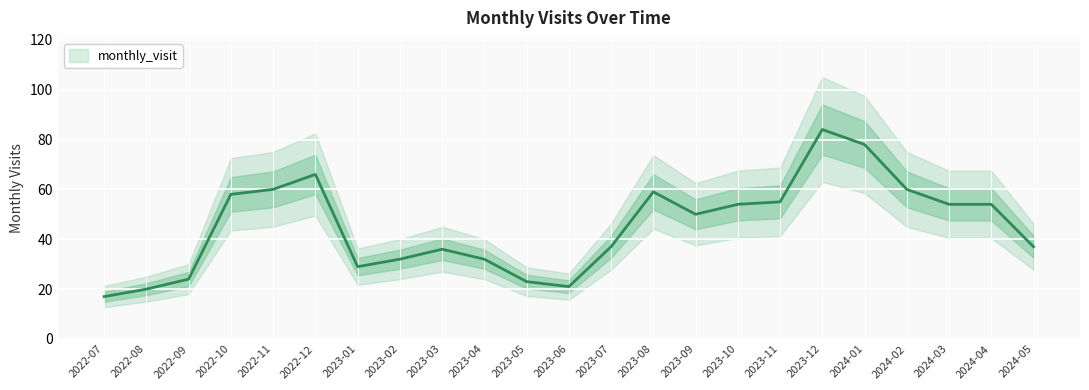

What is the value of the 14th point from the left?

59